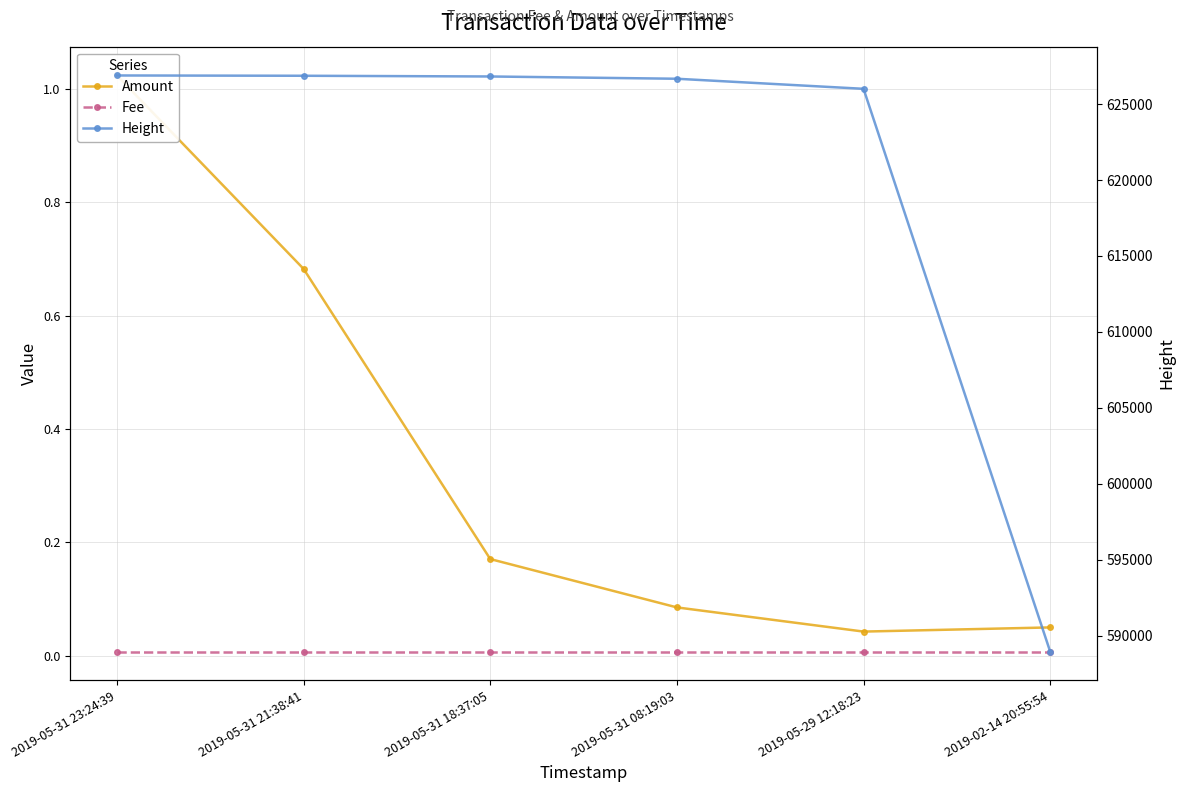

Rank the series at 2019-05-31 08:19:03 from highest to lowest value.

Height, Amount, Fee